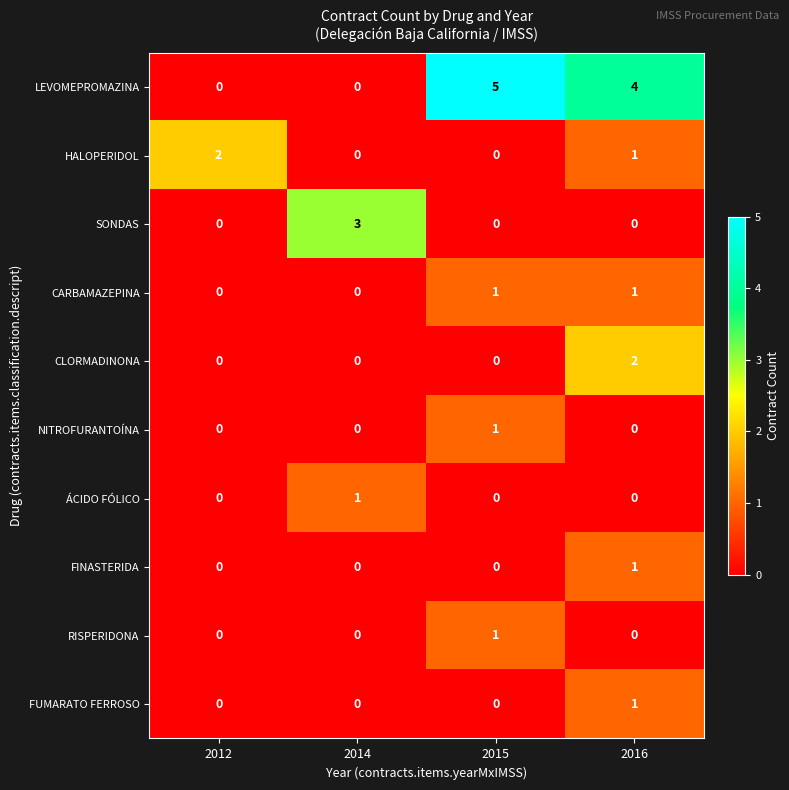

How many values in the HALOPERIDOL series are below 1?

2